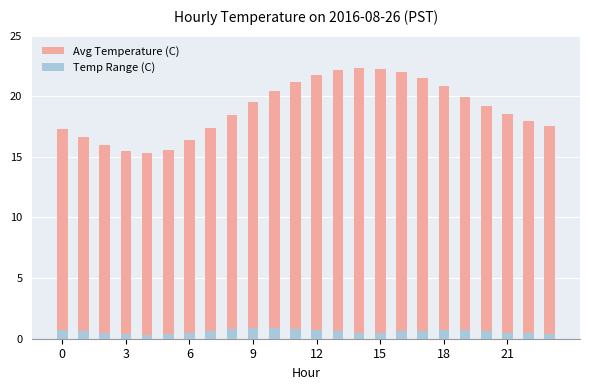

What value does the Temp Range (C) series have at 3?

0.6